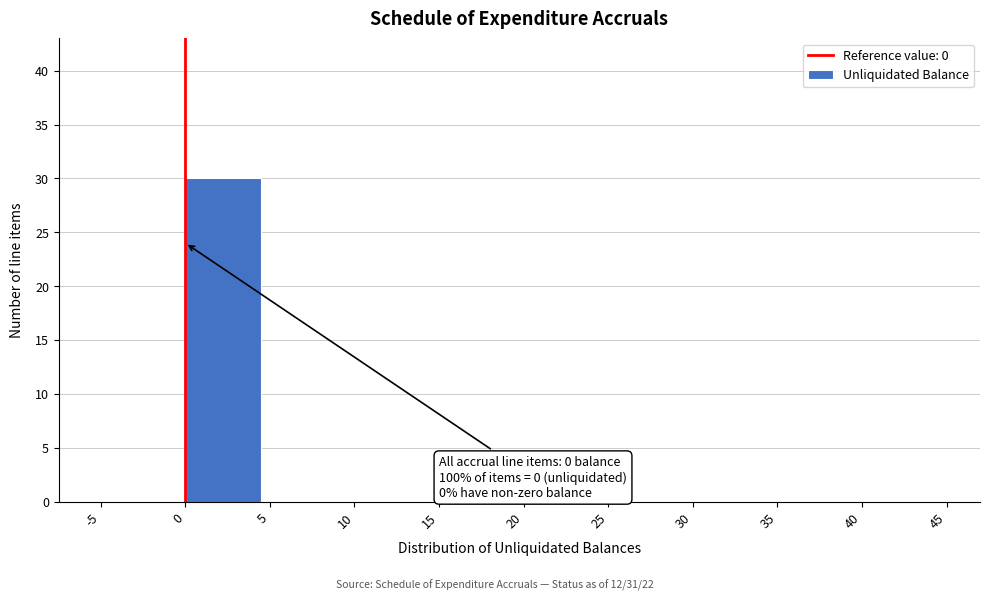

Over which range of the x-axis is the bar tallest?

0 to 5